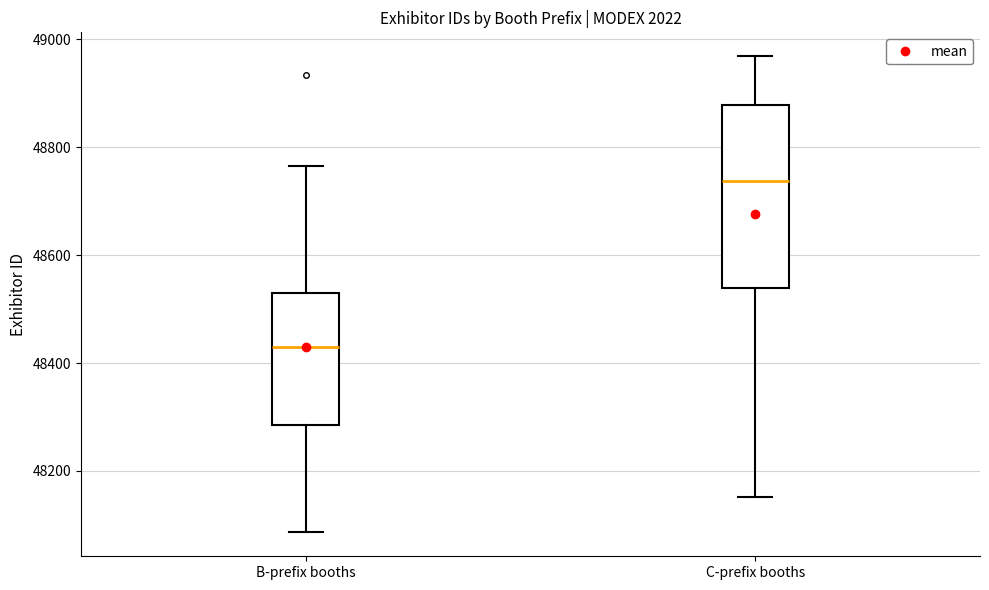

Where does the upper whisker of the box for B-prefix booths end on the y-axis? The values are not printed on the chart, so give them approximately, as read against the axis.

48760